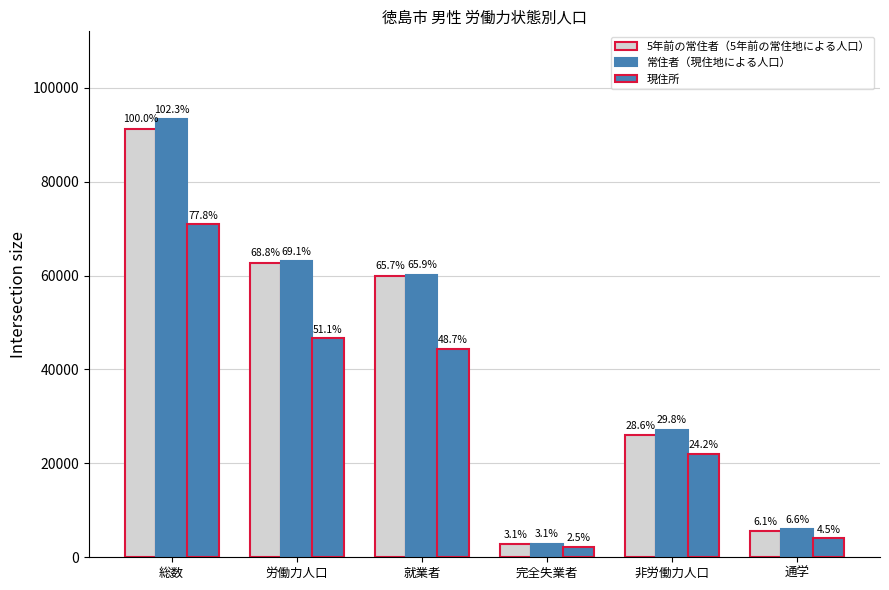

Does the chart contain stacked bars?

No